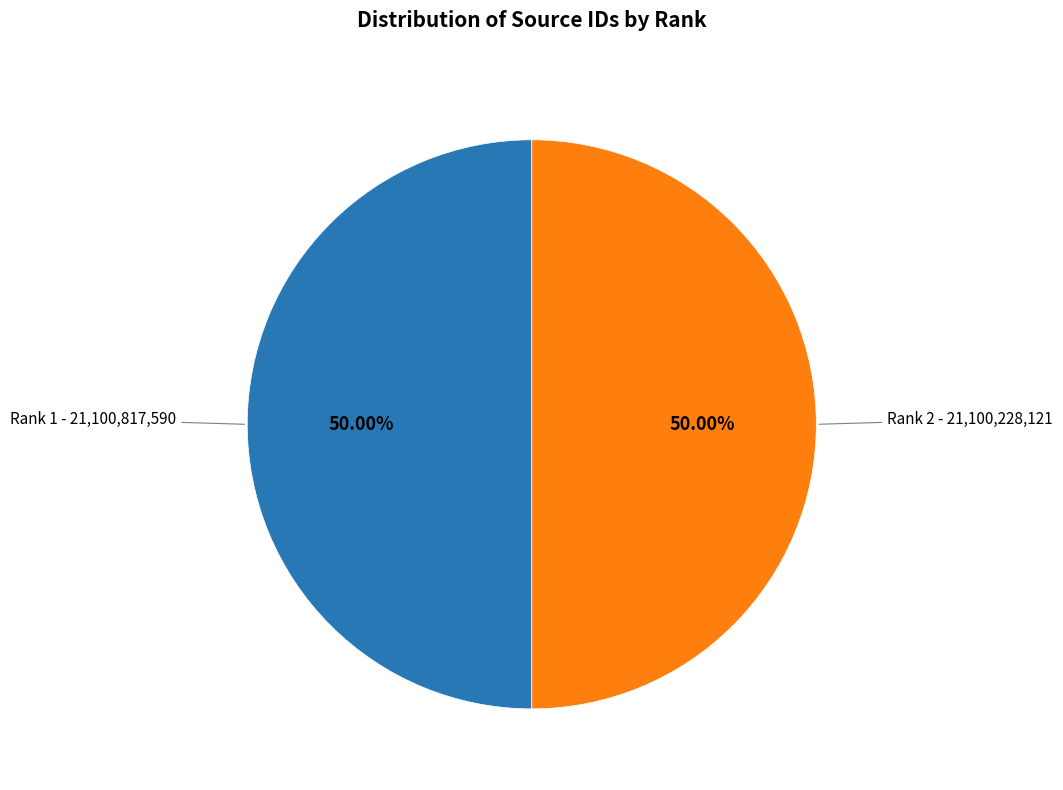

Count the number of slices in the pie.

2